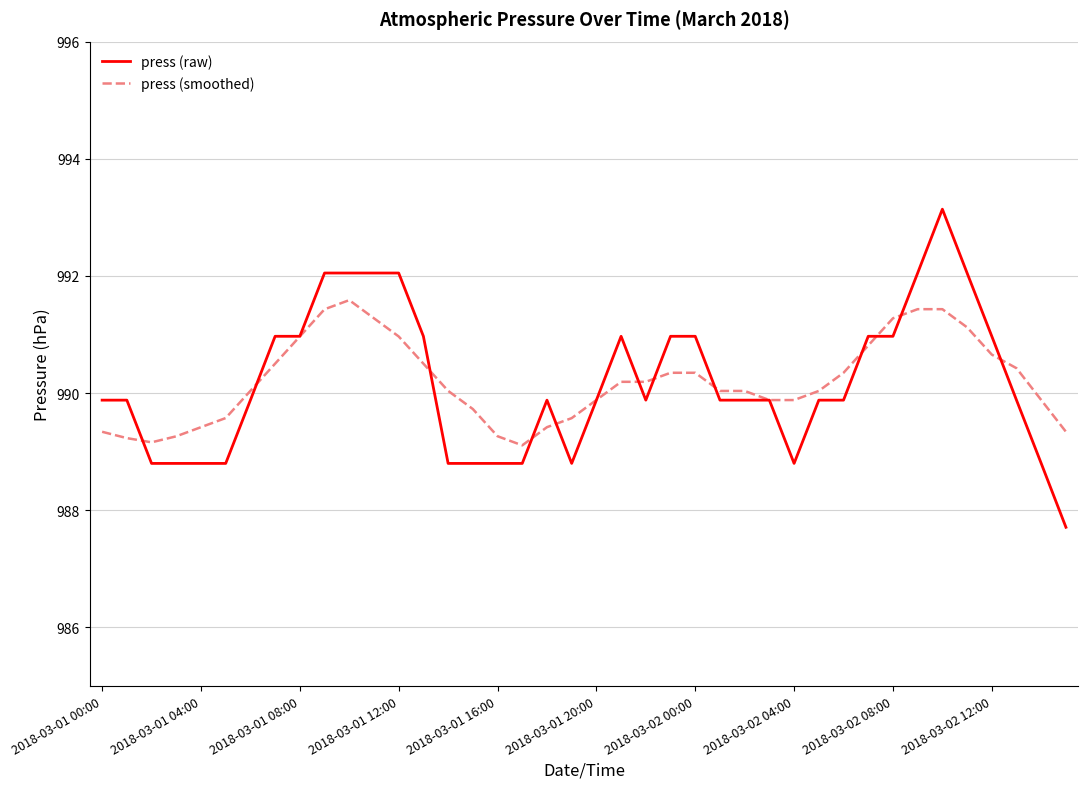

What are all the series names shown in the legend?

press (raw), press (smoothed)